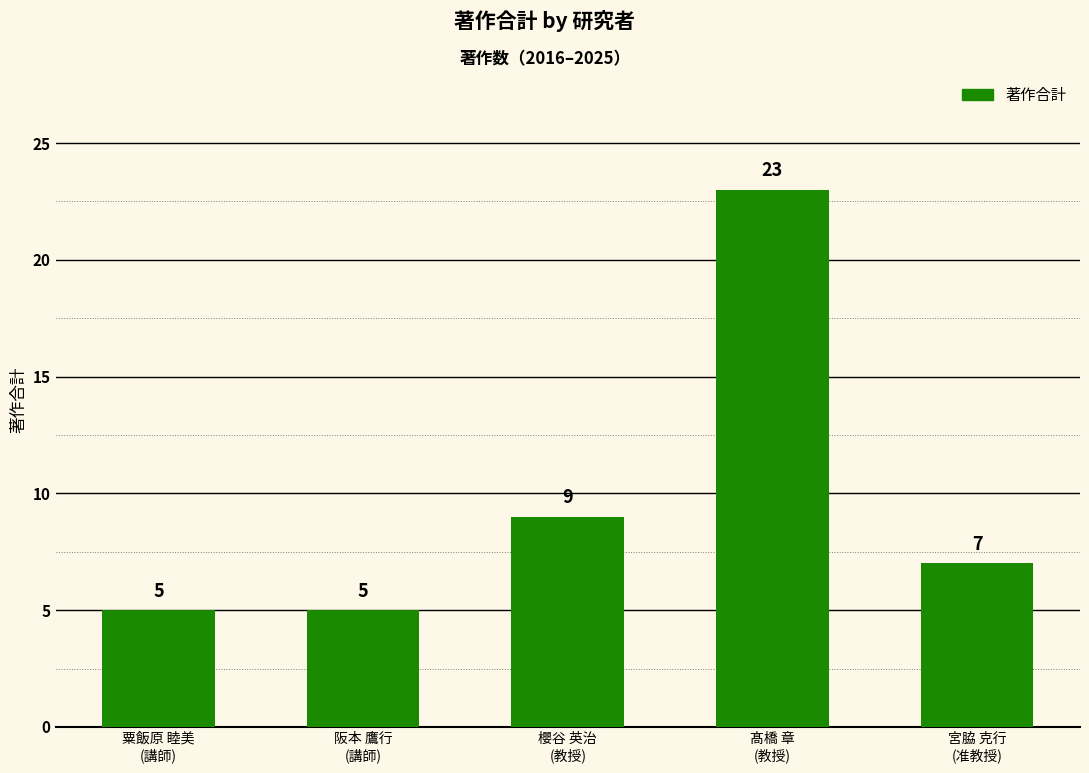

True or false: the data shows 35 at 髙橋 章
(教授).

False